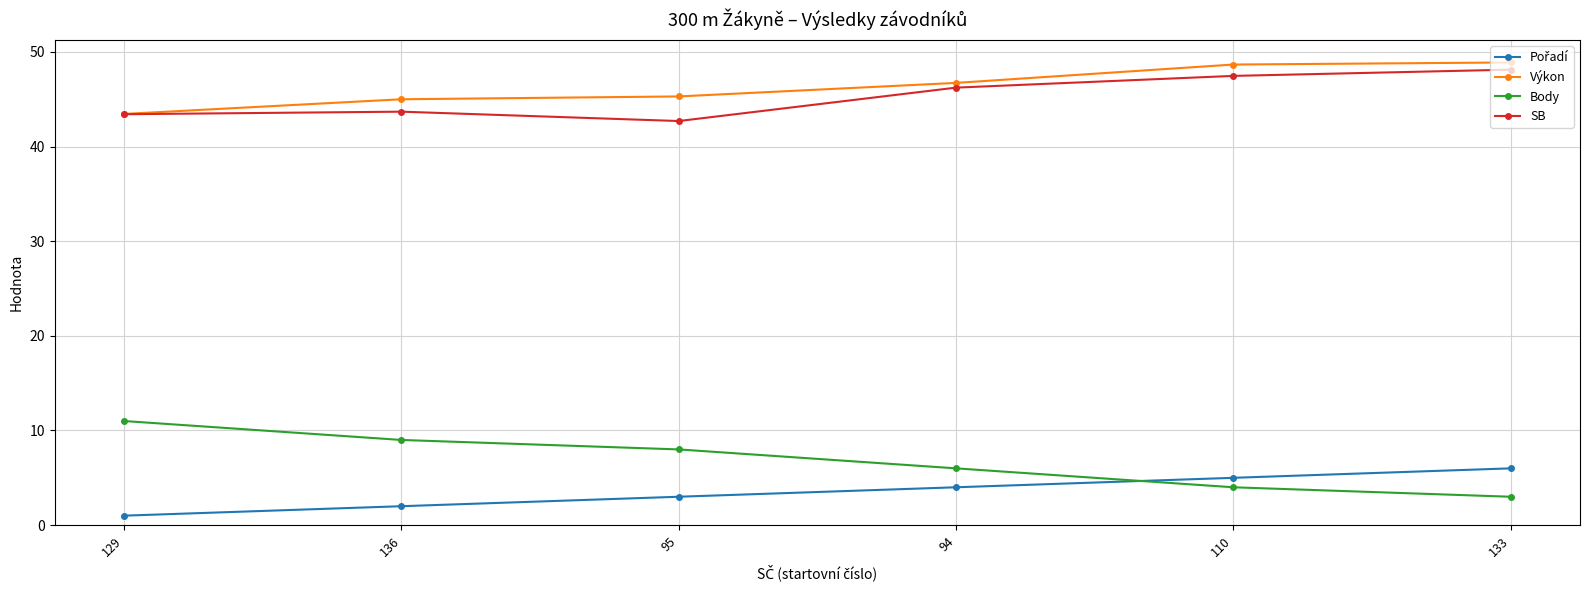

What is the total value across all series at 95?

99.0